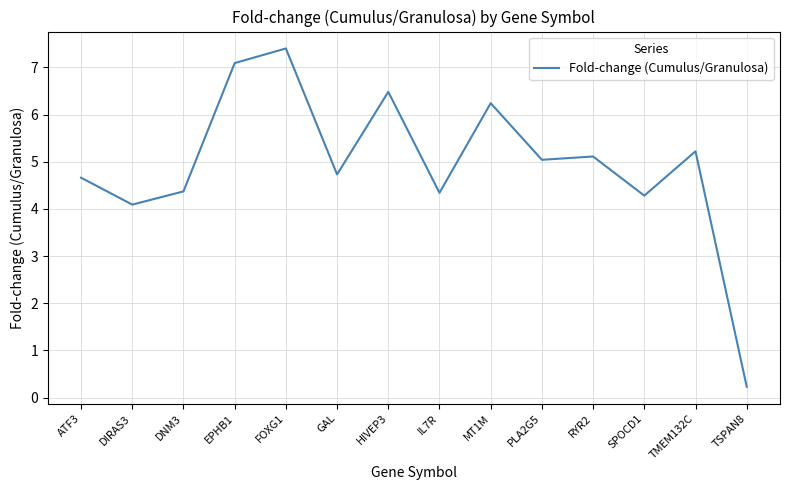

Where is the data nearest to the value 3?

DIRAS3